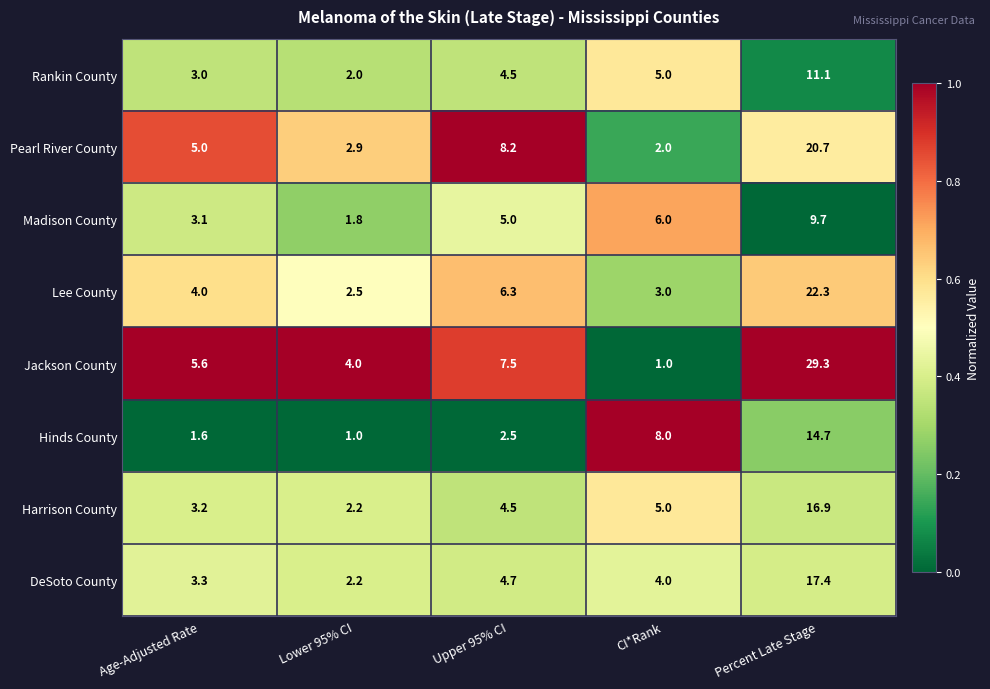

Which series has the largest total across all categories?

Jackson County